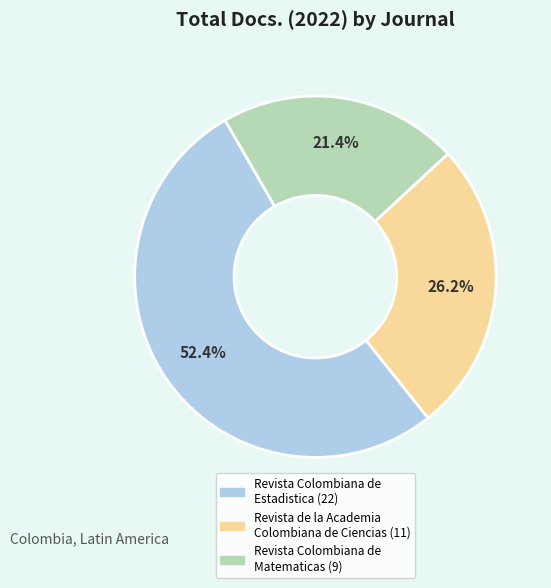

Which category accounts for the majority?

Revista Colombiana de Estadistica